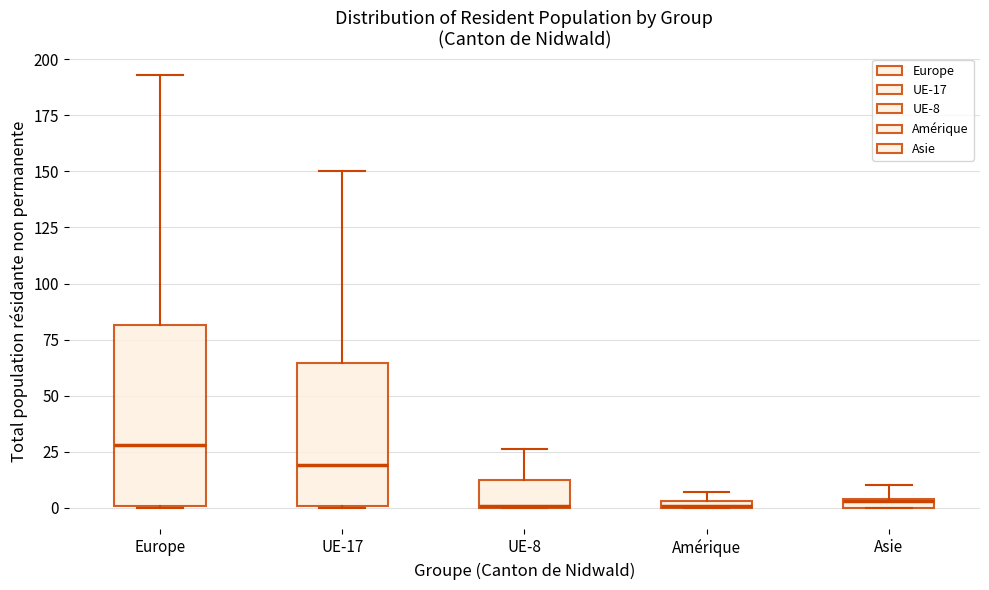

Comparing the boxes themselves (not the whiskers), which one is the tallest?

Europe